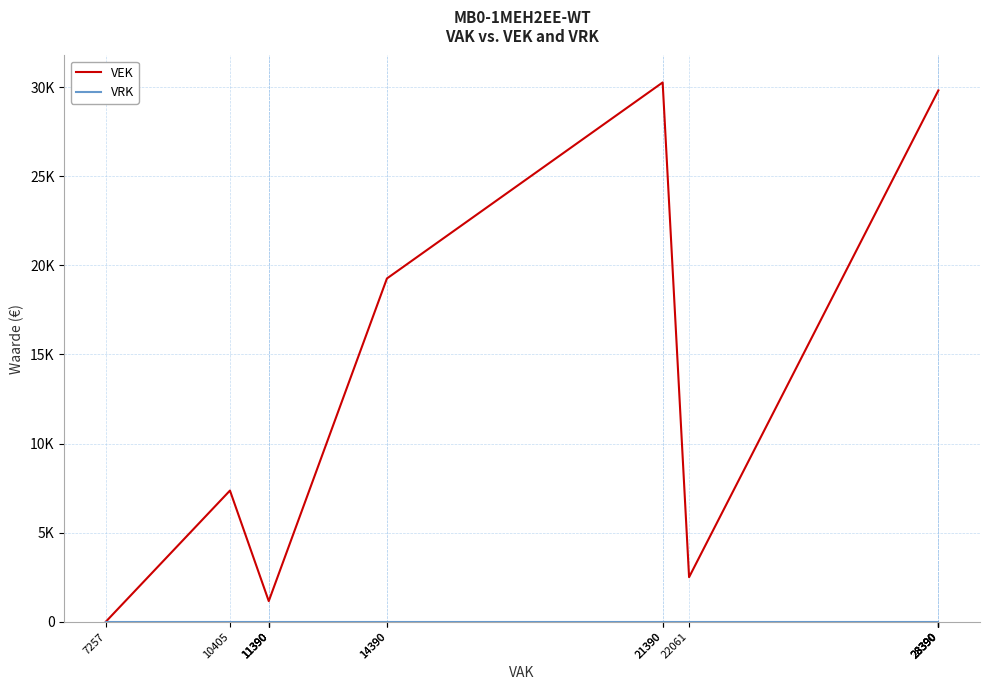

How many categories are shown in the chart?

17